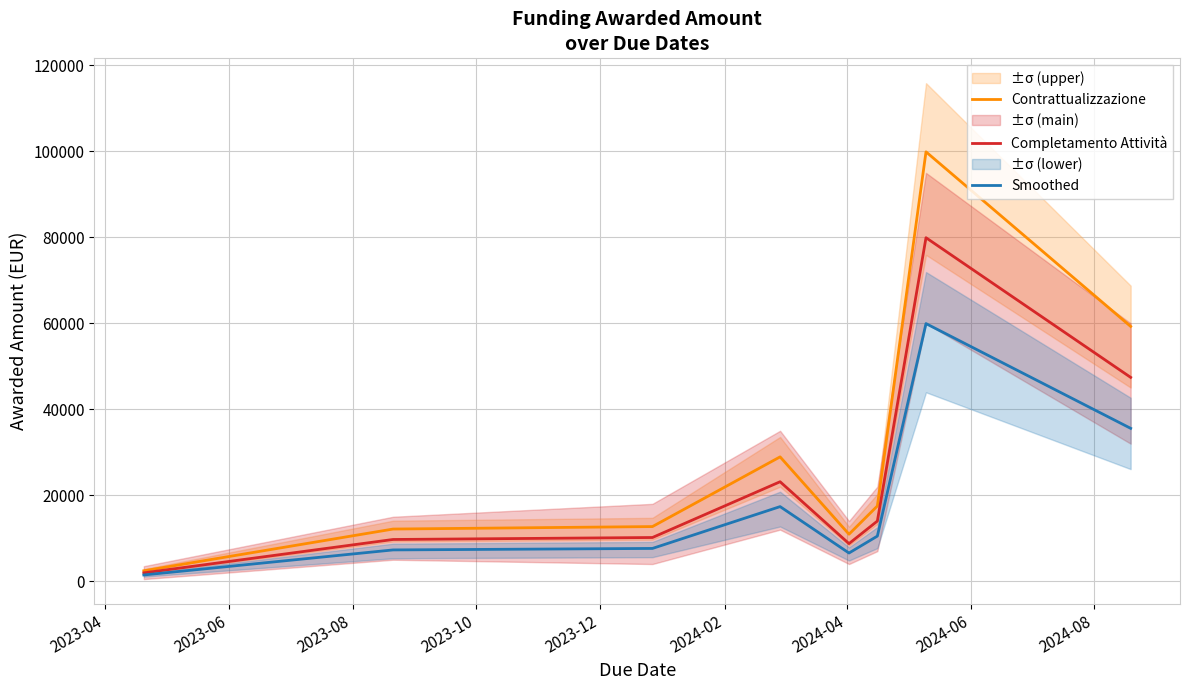

The value of Completamento Attività at 2023-12 is 2231.6. True or false?

False